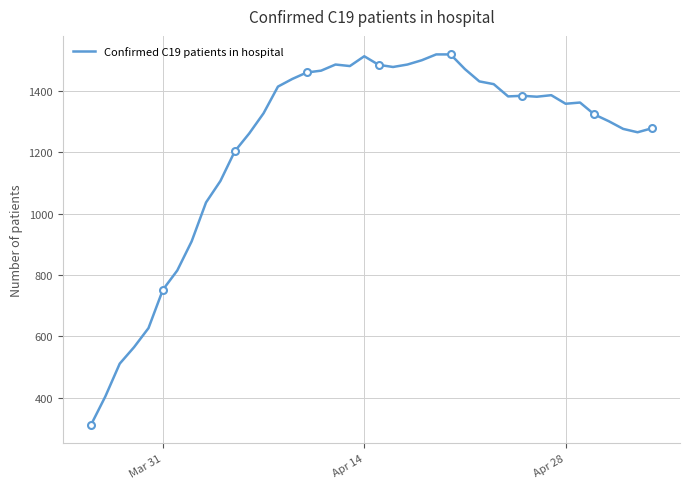

What is the sum of all values?

49126